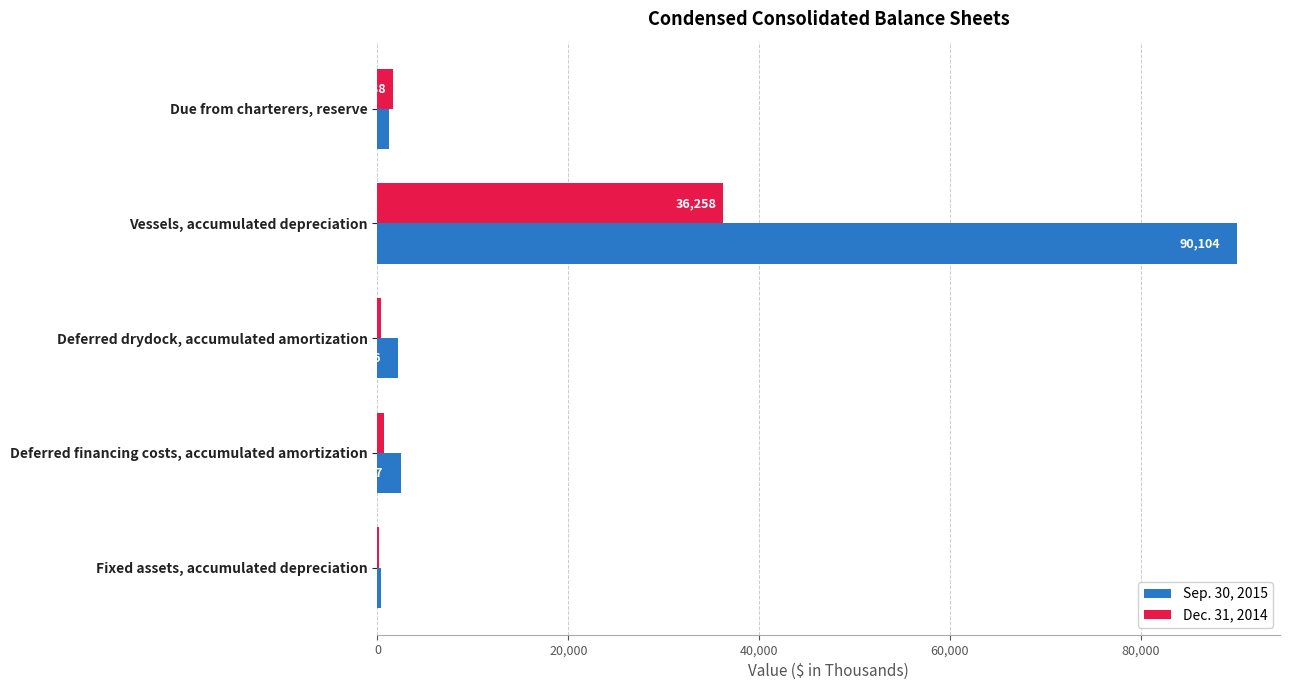

Which series changed the most between Vessels, accumulated depreciation and Fixed assets, accumulated depreciation?

Sep. 30, 2015